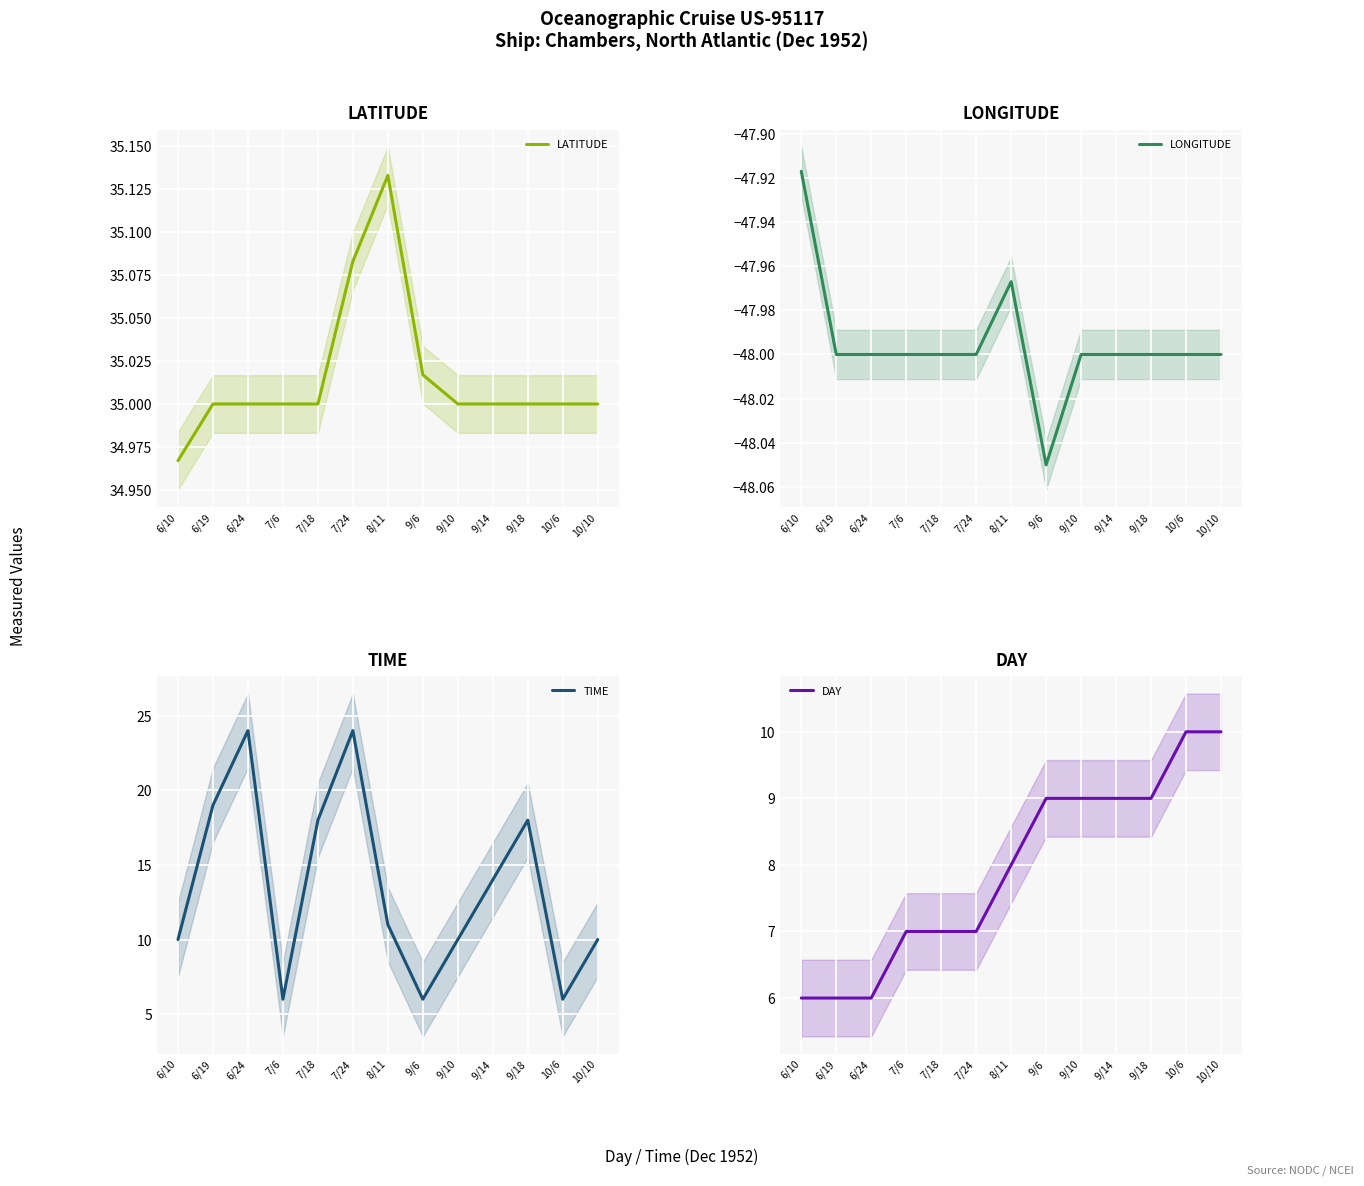

Reading left to right, what are all the values shown in this chart?

LATITUDE: 35.0	35.0	35.0	35.0	35.0	35.1	35.1	35.0	35.0	35.0	35.0	35.0	35.0
LONGITUDE: -47.9	-48.0	-48.0	-48.0	-48.0	-48.0	-48.0	-48.0	-48.0	-48.0	-48.0	-48.0	-48.0
TIME: 10.0	19.0	24.0	6.0	18.0	24.0	11.0	6.0	10.0	14.0	18.0	6.0	10.0
DAY: 6.0	6.0	6.0	7.0	7.0	7.0	8.0	9.0	9.0	9.0	9.0	10.0	10.0